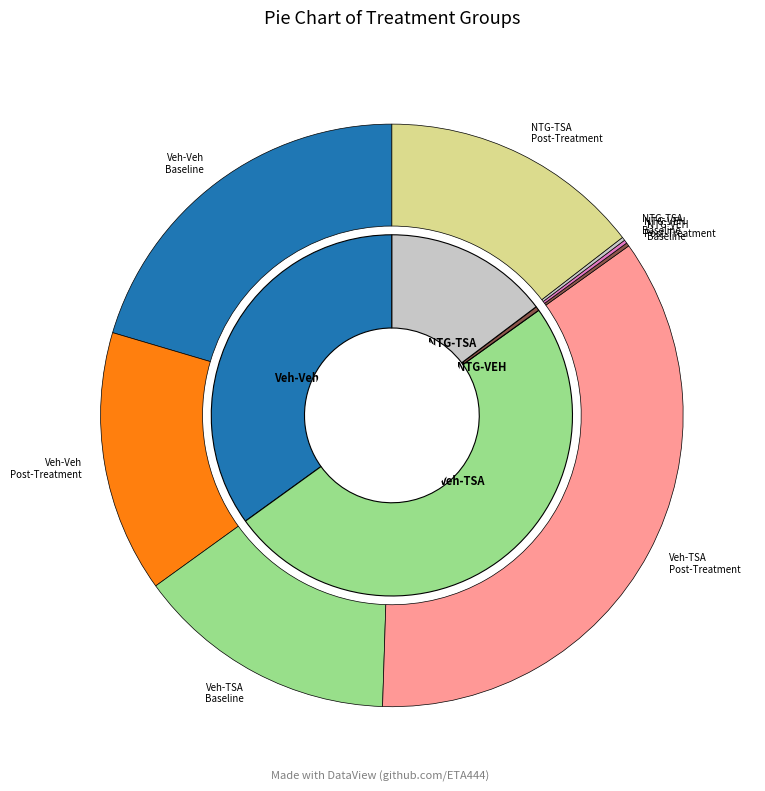

How many segments does this pie chart have?

2